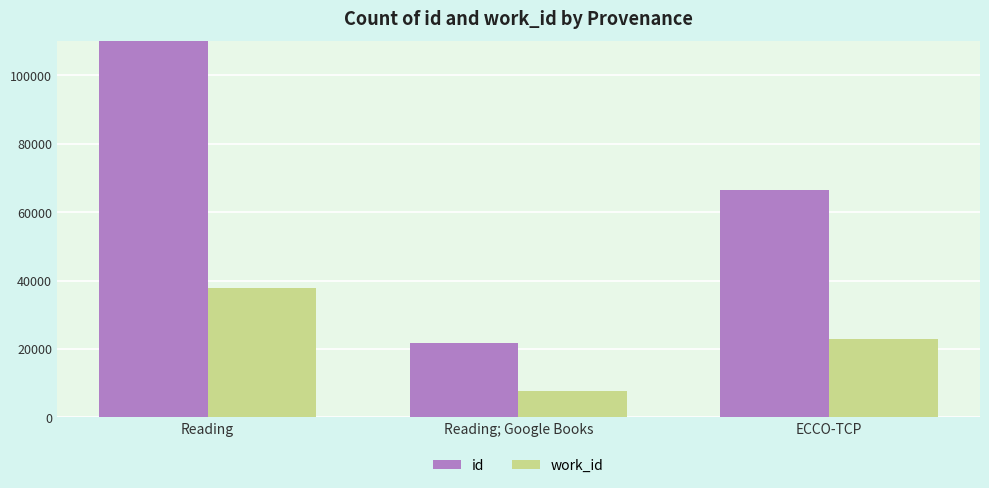

Count the number of data series in this chart.

2